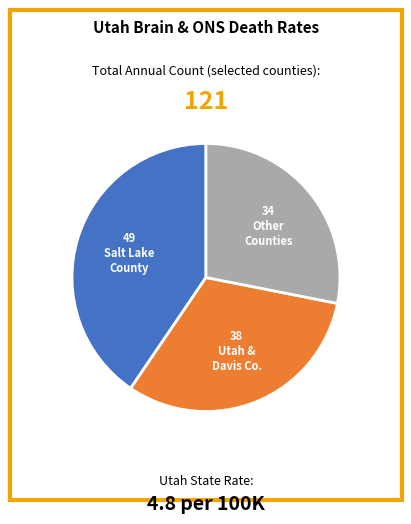

Is there any slice that represents more than half of the pie?

No